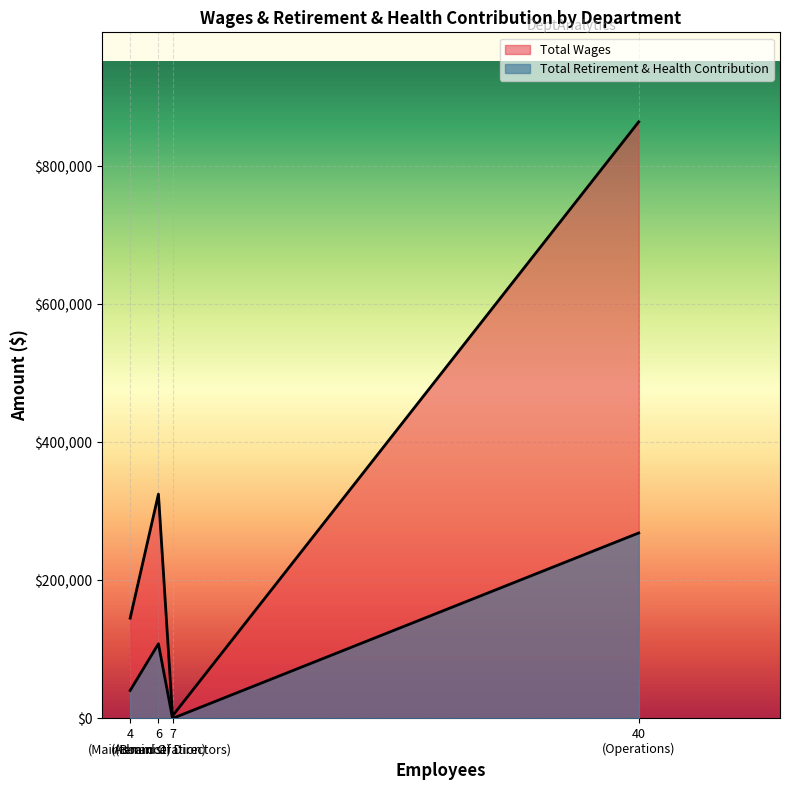

Between Administration and Board Of Directors, which series saw the biggest shift?

Total Wages